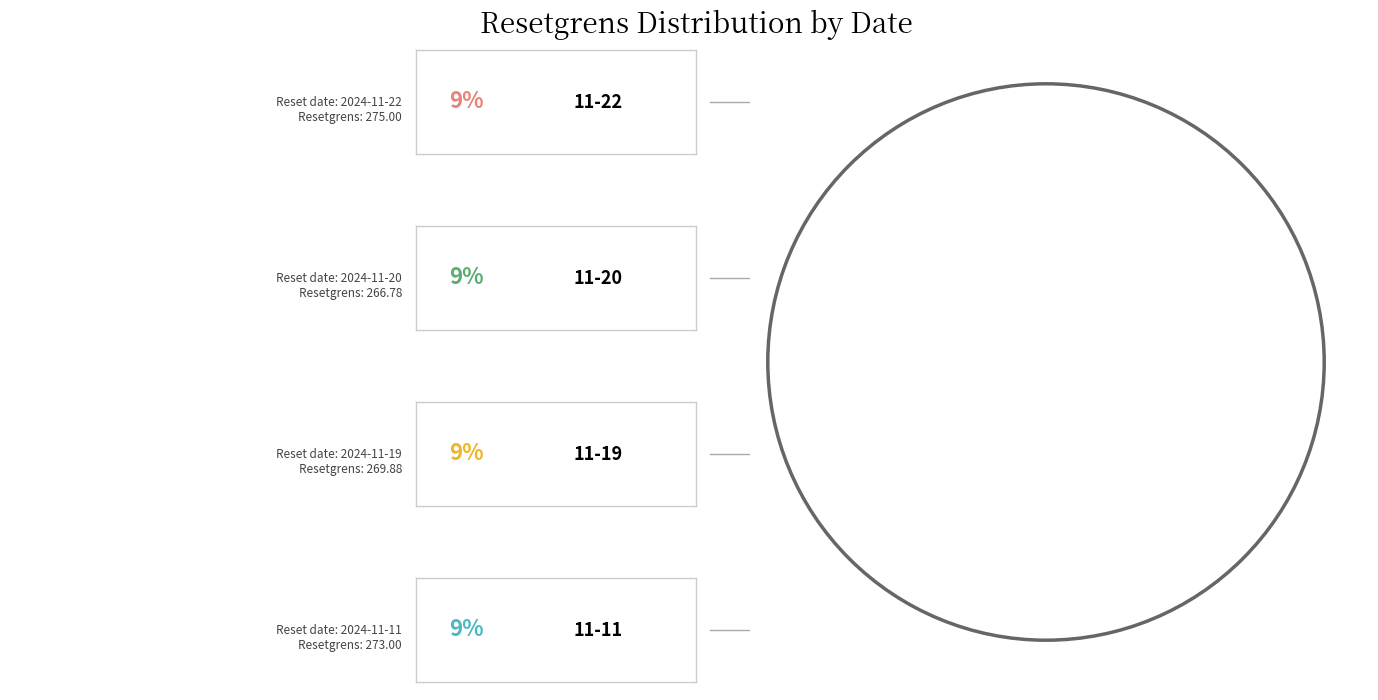

How many segments does this pie chart have?

12